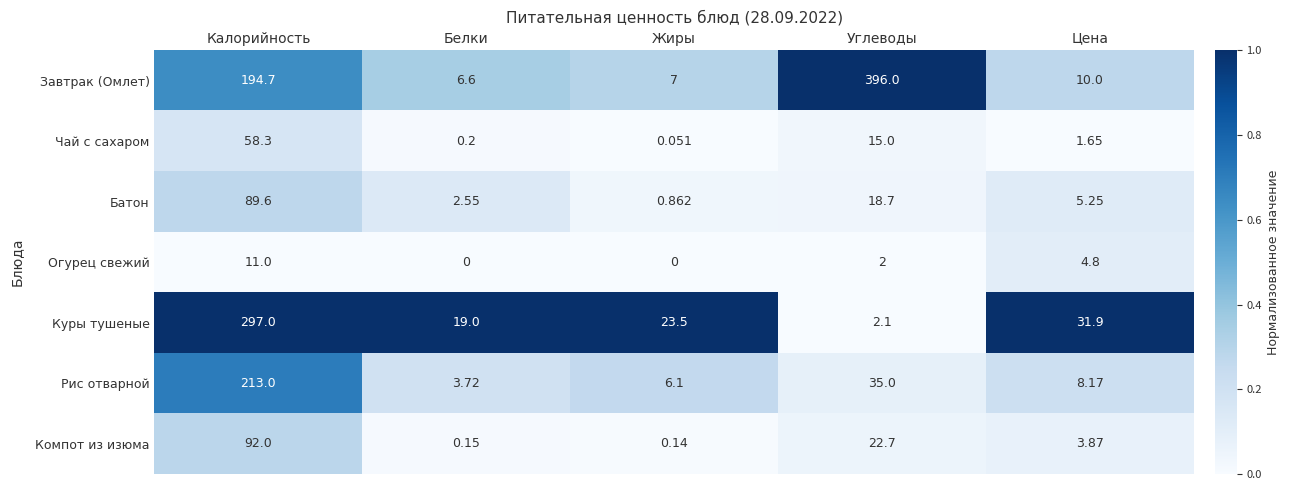

At Жиры, list the series in order from smallest to largest.

Огурец свежий, Чай с сахаром, Компот из изюма, Батон, Рис отварной, Завтрак (Омлет), Куры тушеные